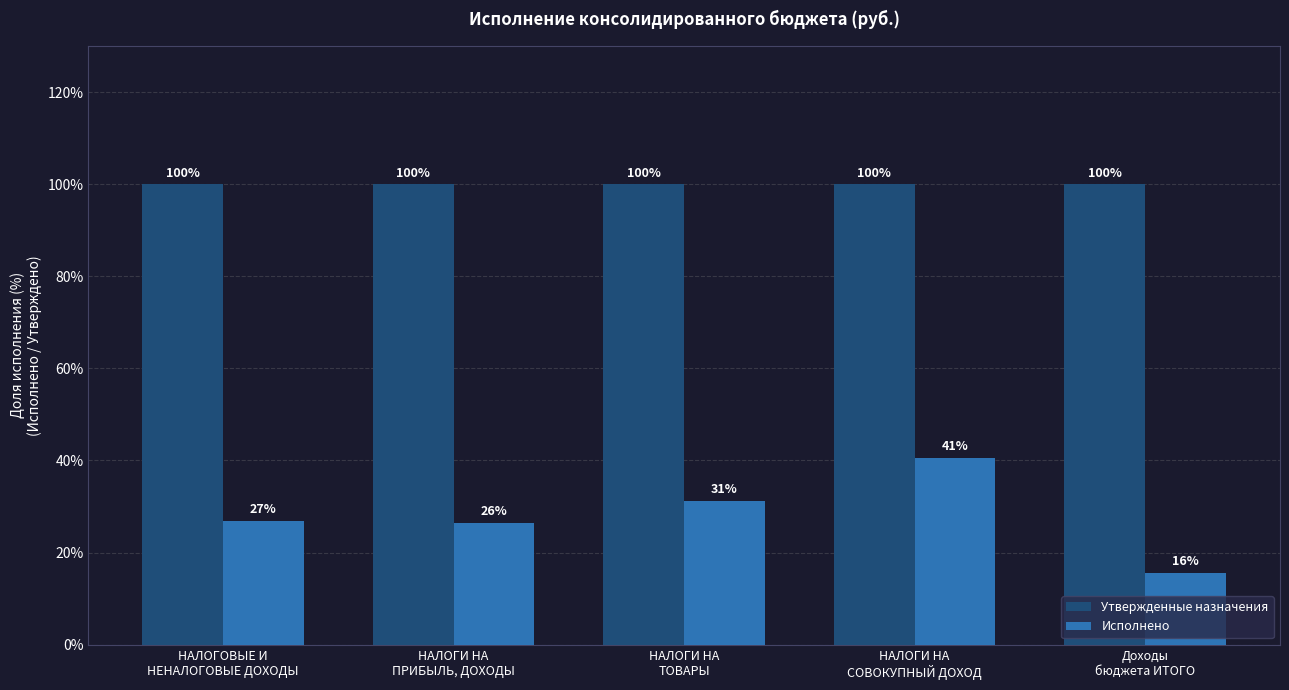

What is the minimum value shown in the chart?

15.6